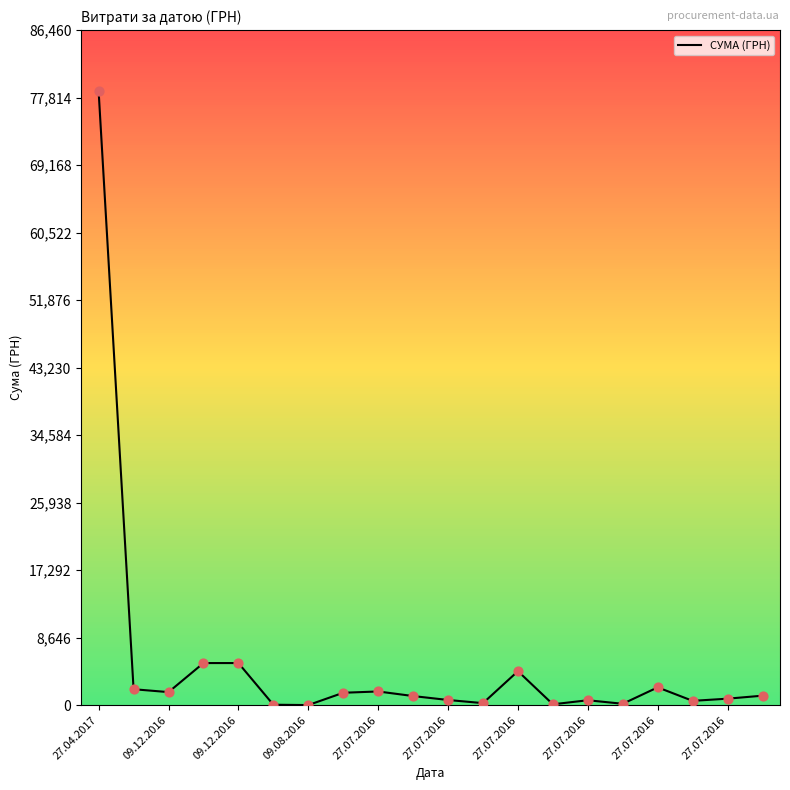

What is the difference between the maximum and minimum values?

78579.8